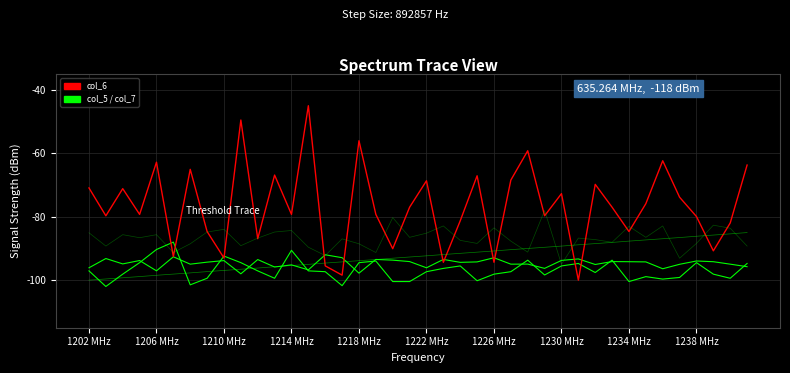

How many lines are shown in the chart?

5